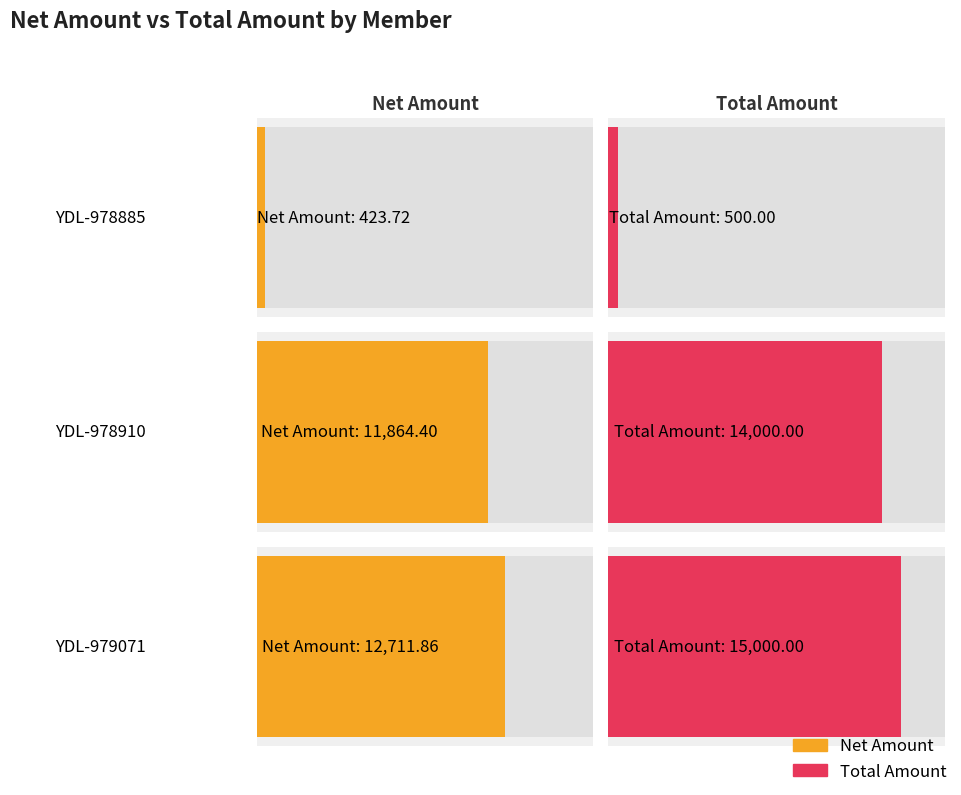

At which category is the sum across all series the highest?

YDL-979071